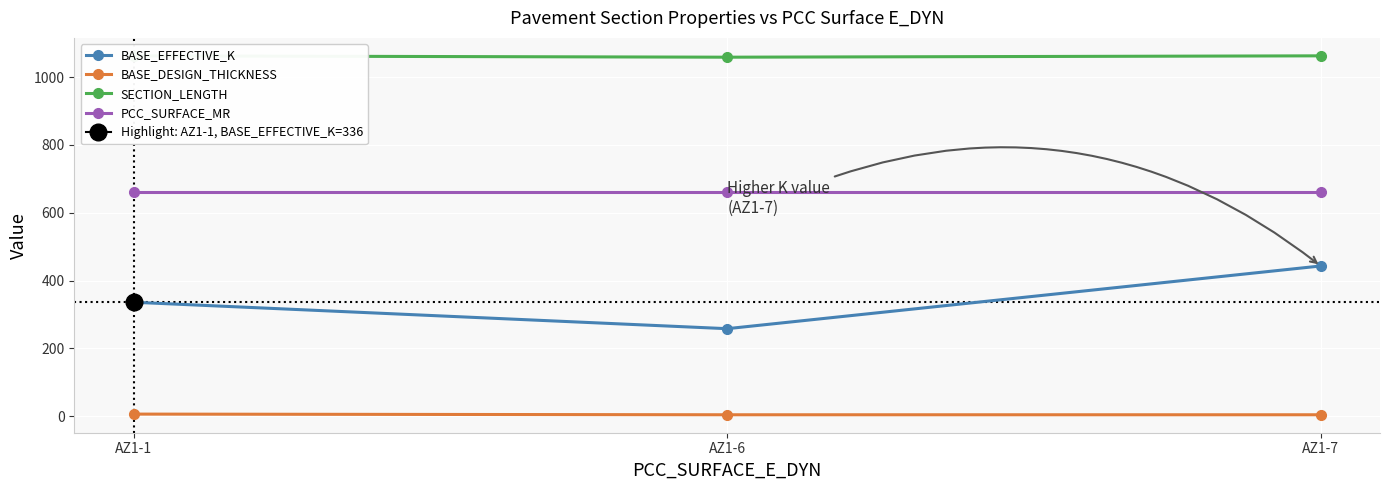

How many lines are shown in the chart?

4